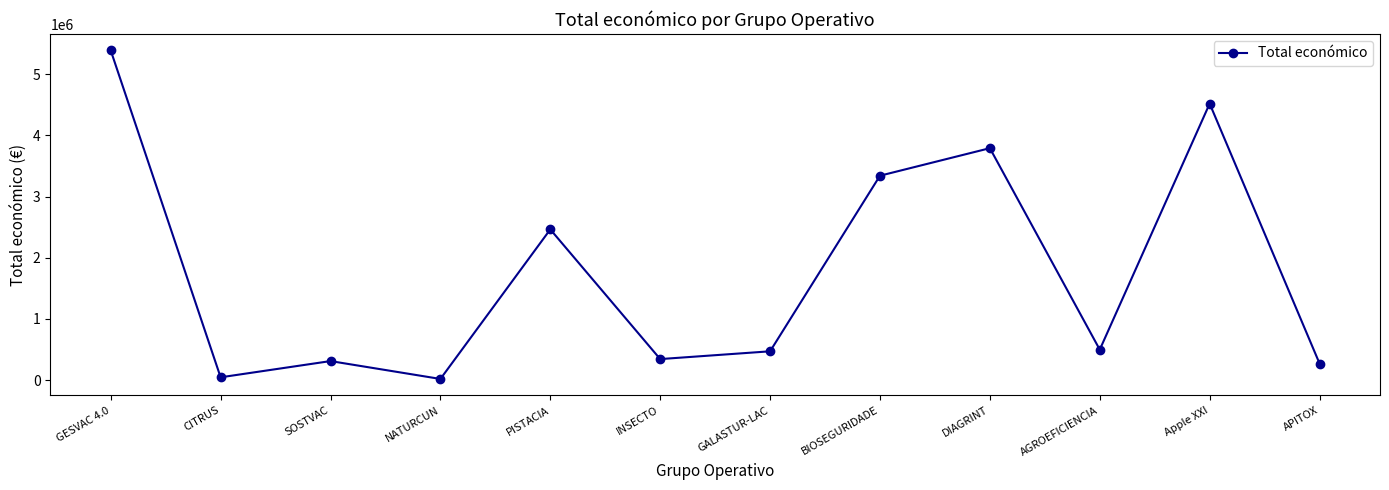

Approximately how many times larger is the value at AGROEFICIENCIA compared to SOSTVAC?

1.6